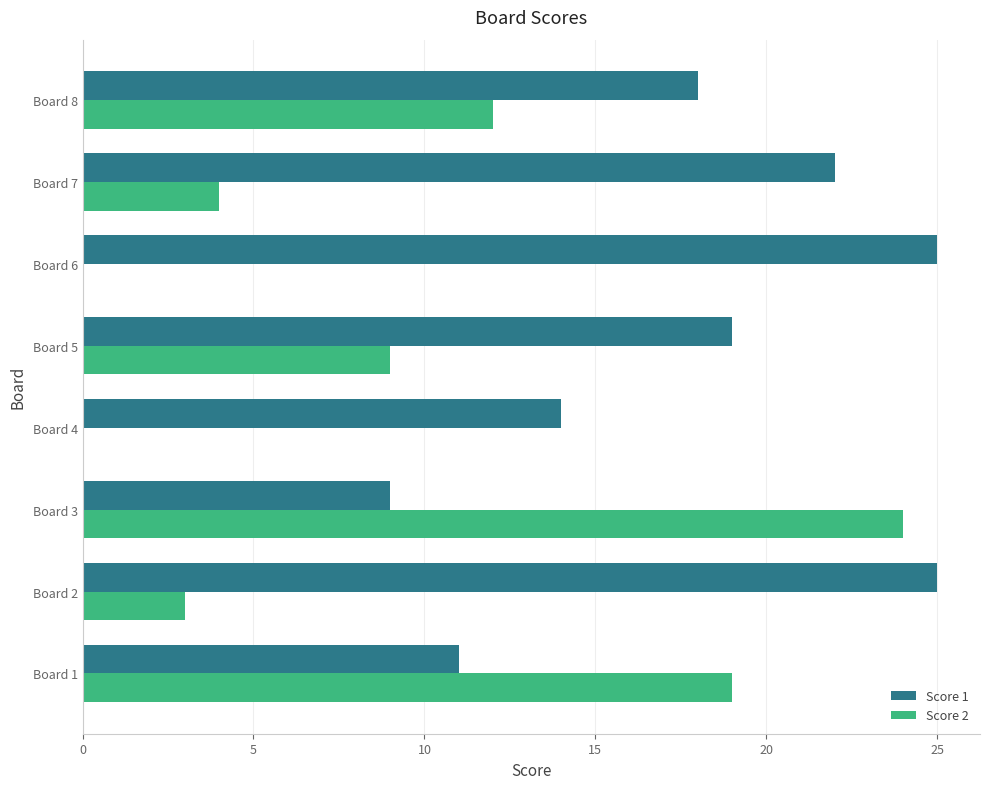

How many series are shown in this chart?

2